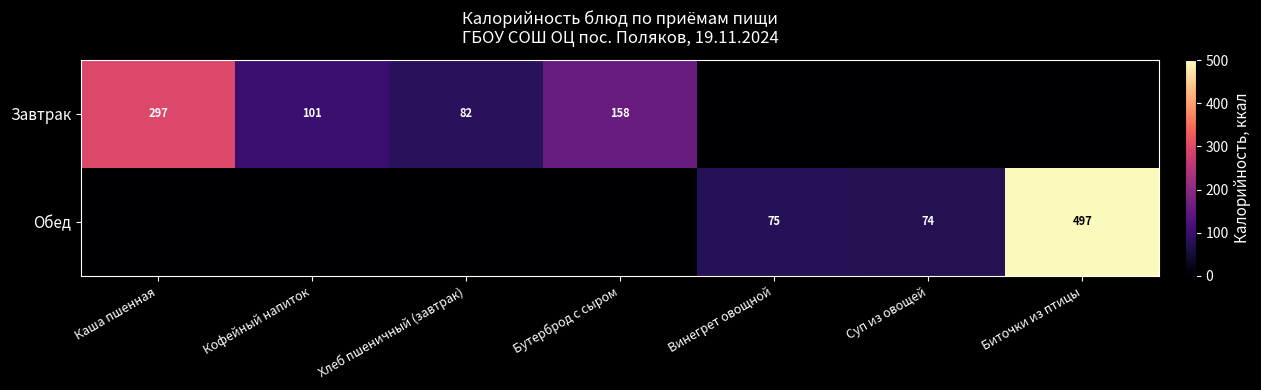

What is the sum of the Обед values at Биточки из птицы and Винегрет овощной?

572